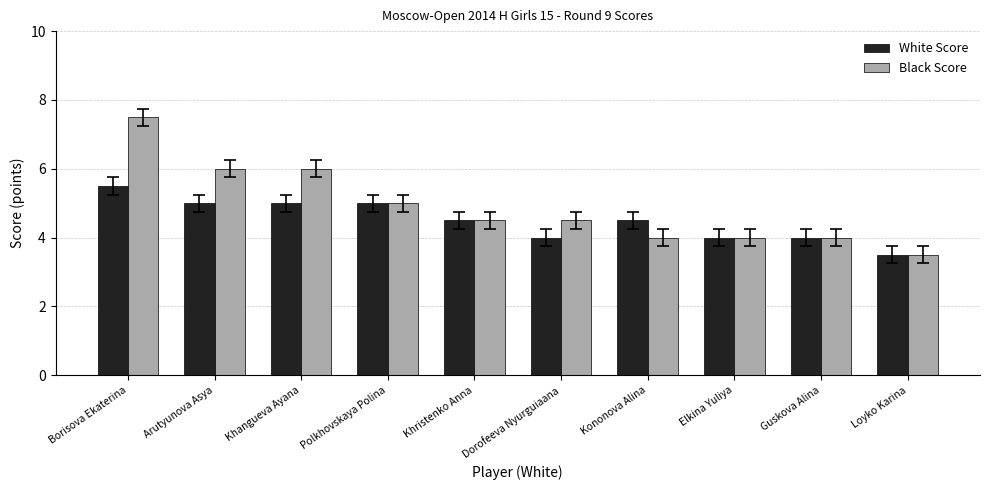

Which category has the lowest value in the White Score series?

Loyko Karina